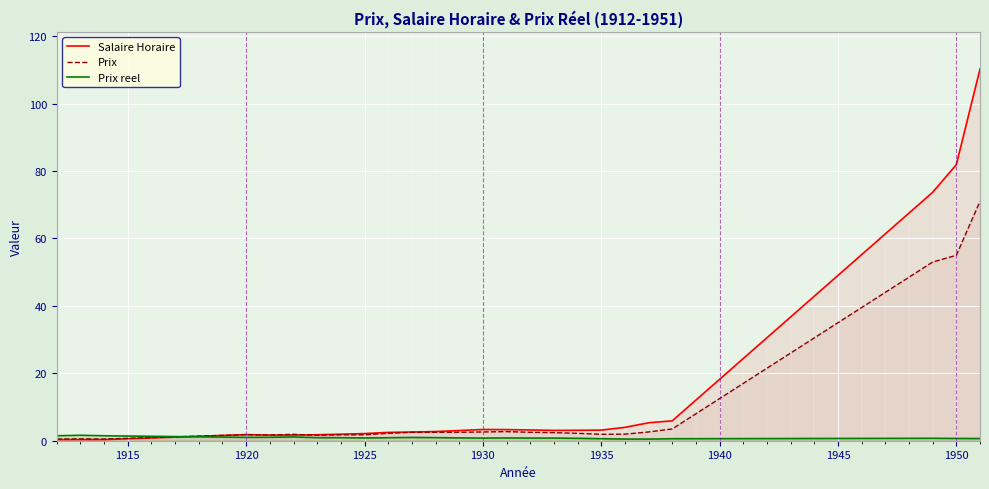

The Prix series shows 23.7 at 1950. True or false?

False